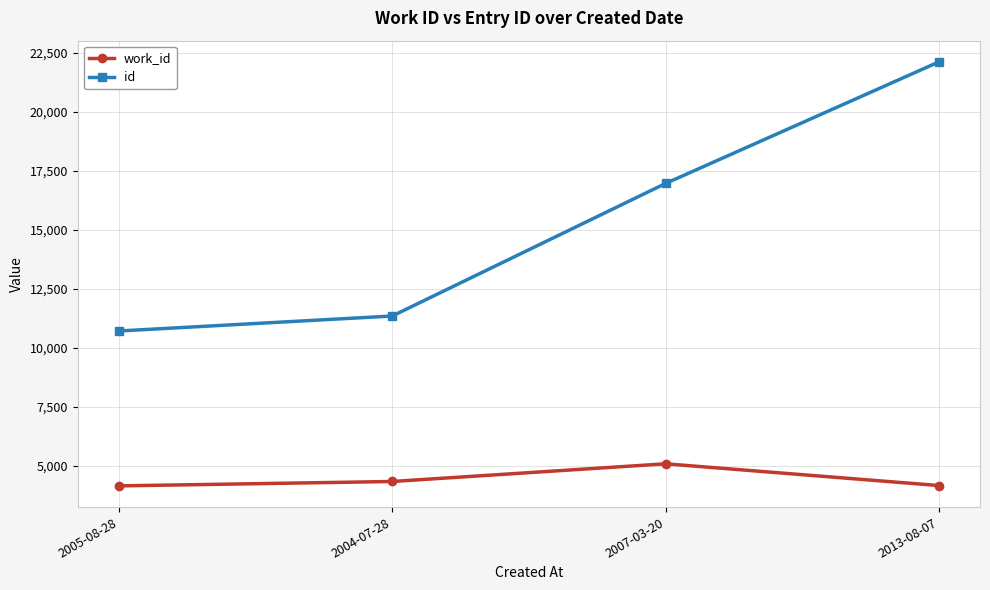

The value of work_id at 2005-08-28 is 4153. True or false?

True